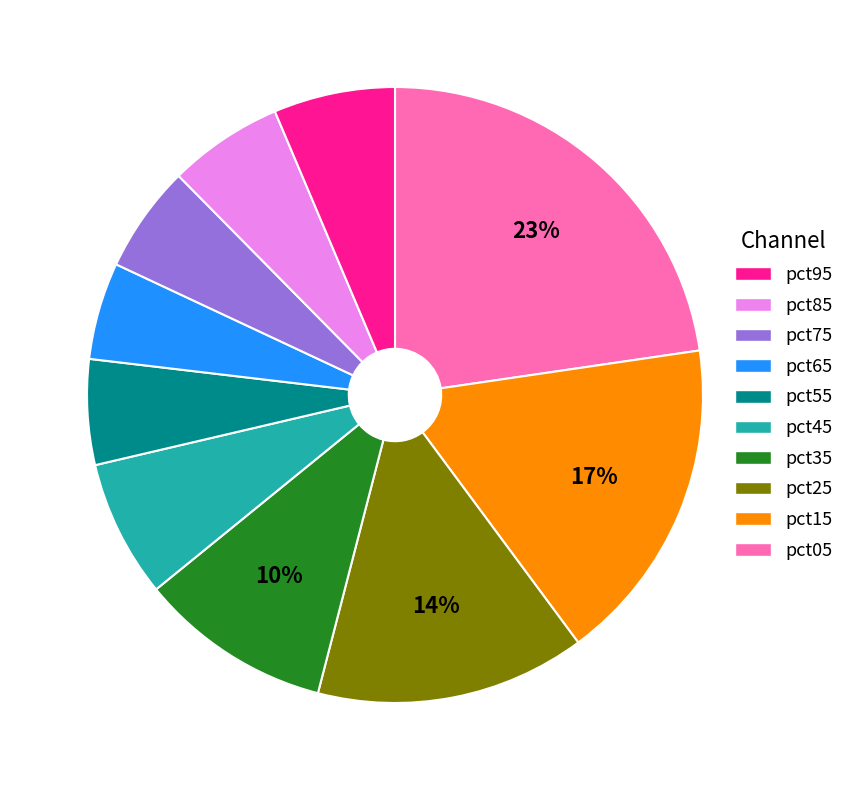

Count the number of slices in the pie.

10